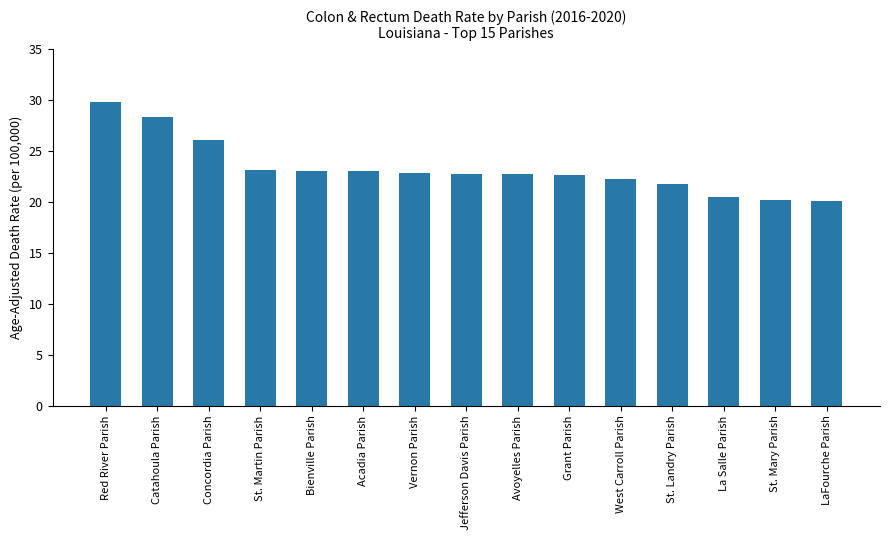

What is the average value?

23.3